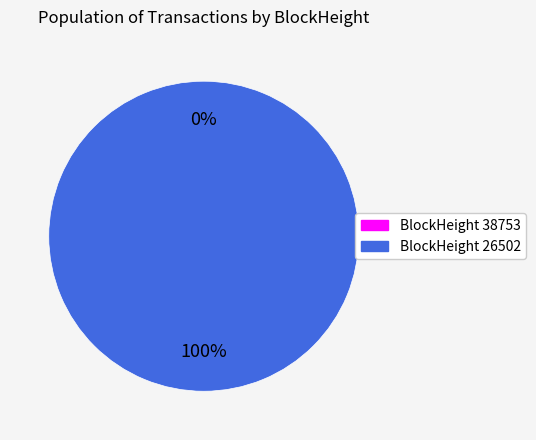

The 26502 slice represents 100% of the pie. True or false?

True